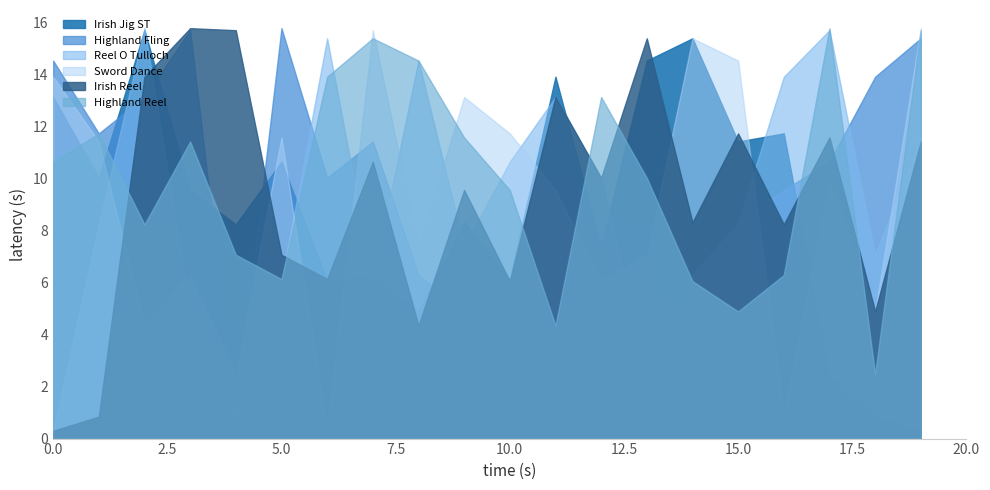

List the series in order of their peak value, lowest first.

Irish Jig ST, Highland Fling, Reel O Tulloch, Sword Dance, Irish Reel, Highland Reel